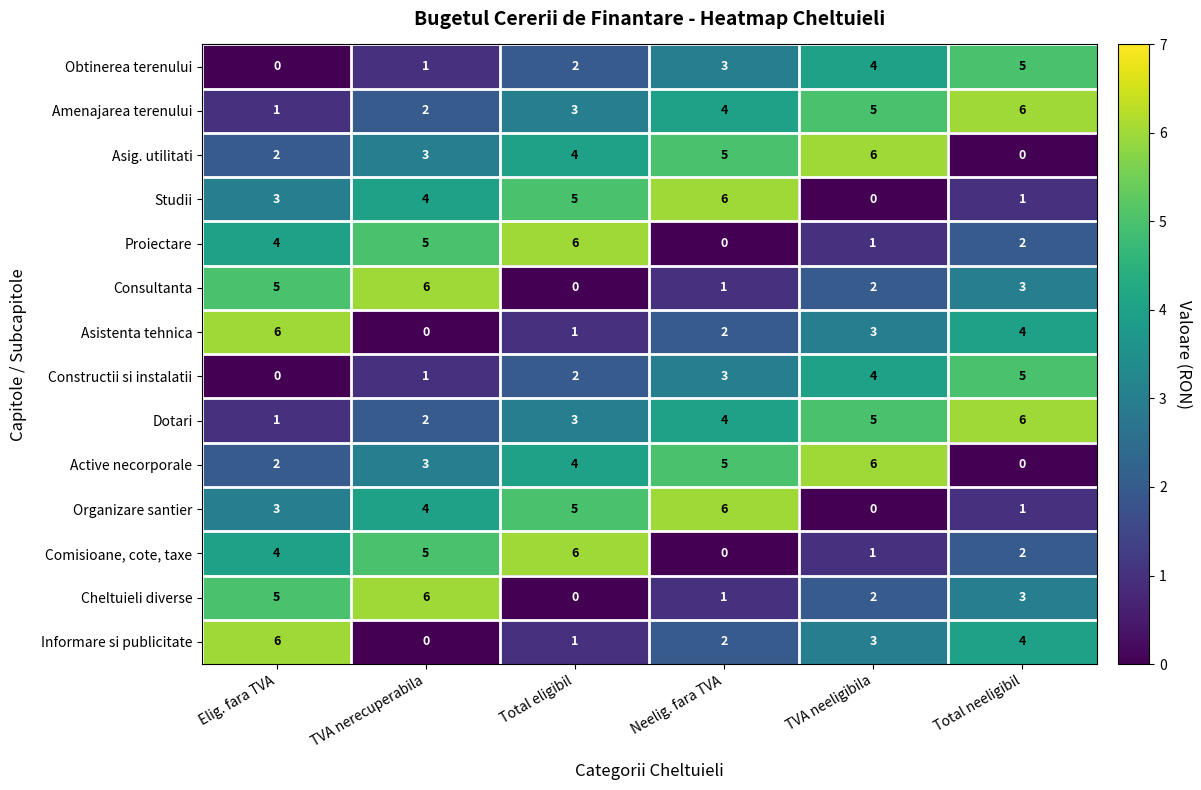

What is the sum of all Asistenta tehnica values?

16